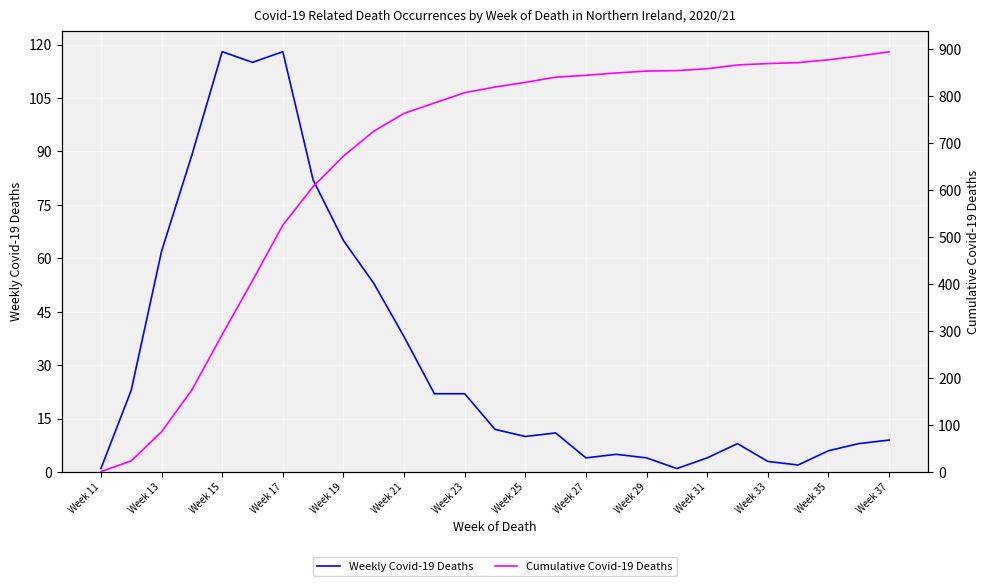

What position from the right is Week 11?

27